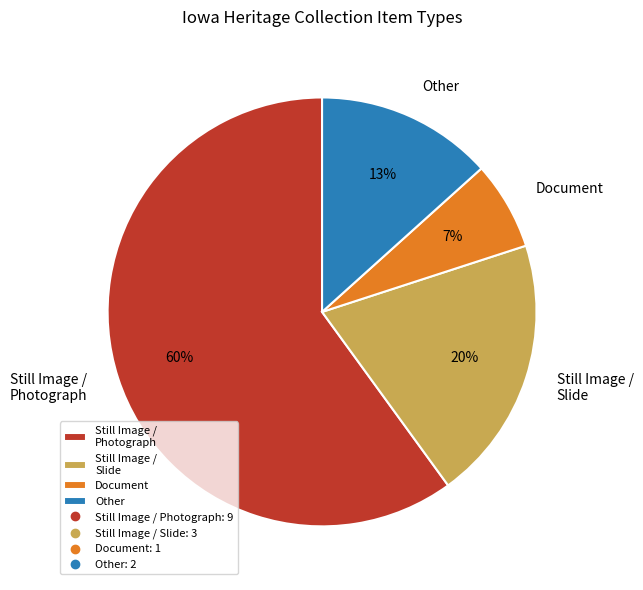

To the nearest percent, what is the difference between the largest and smallest slice percentages?

53%